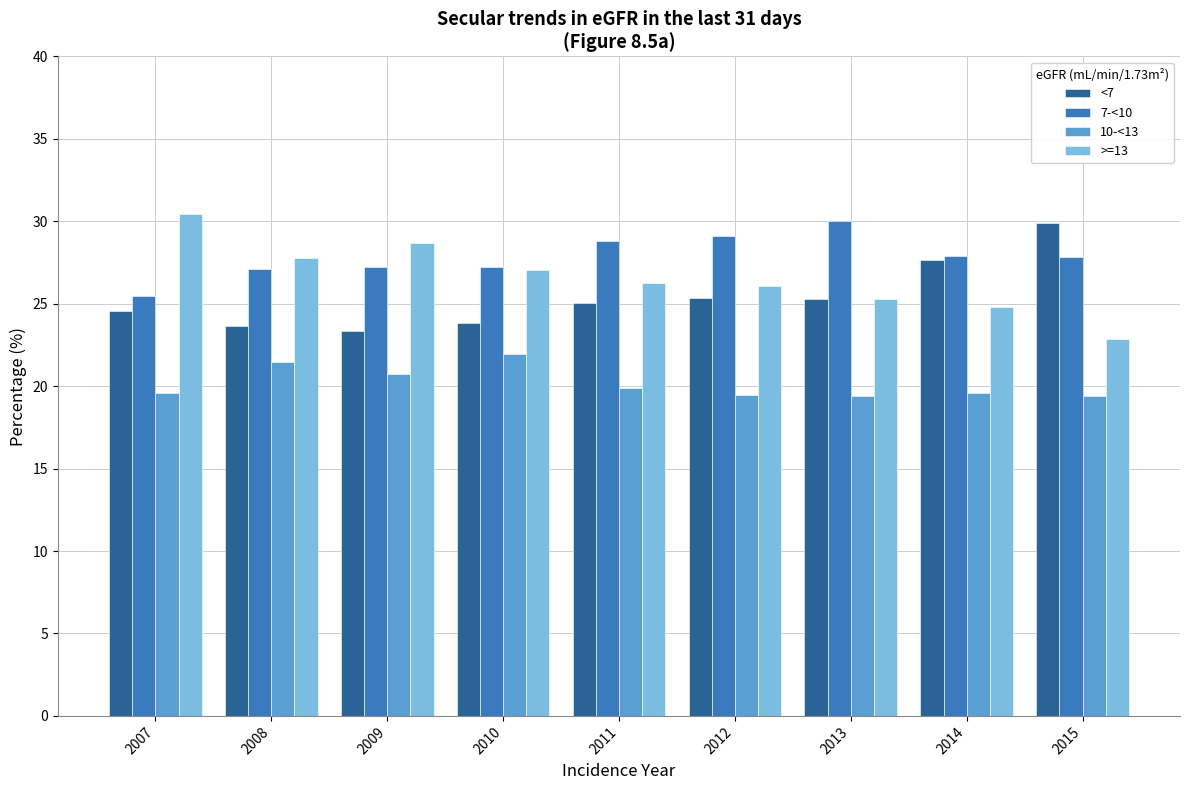

List the series in order of their overall mean, highest first.

7-<10, >=13, <7, 10-<13